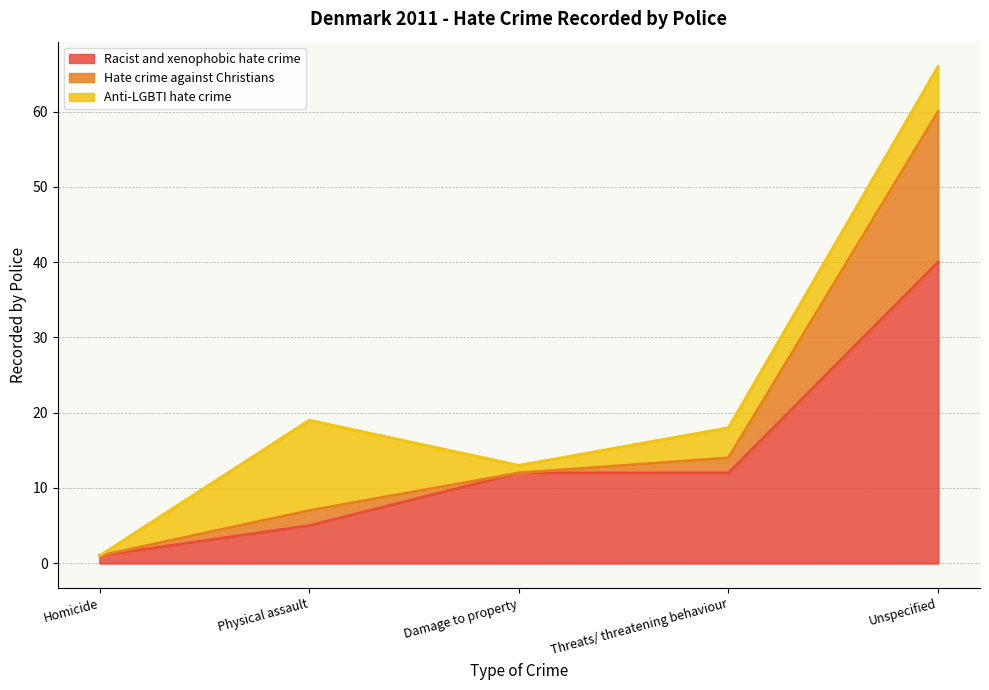

Which label corresponds to the smallest value in the chart?

Homicide